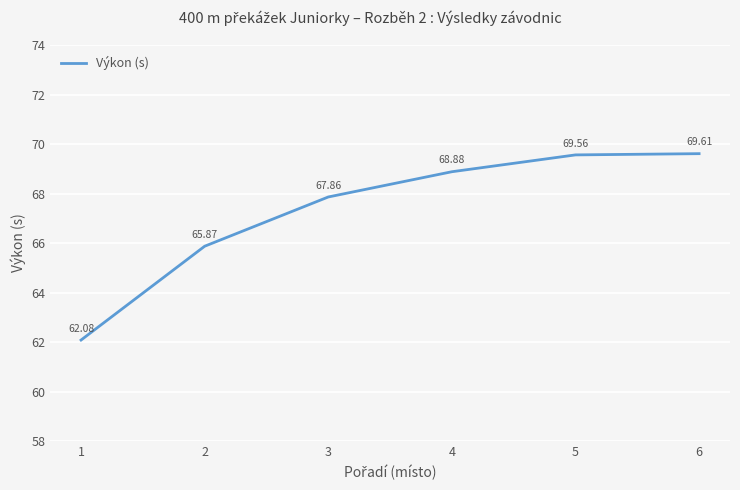

What is the difference between the maximum and second lowest values?

3.7